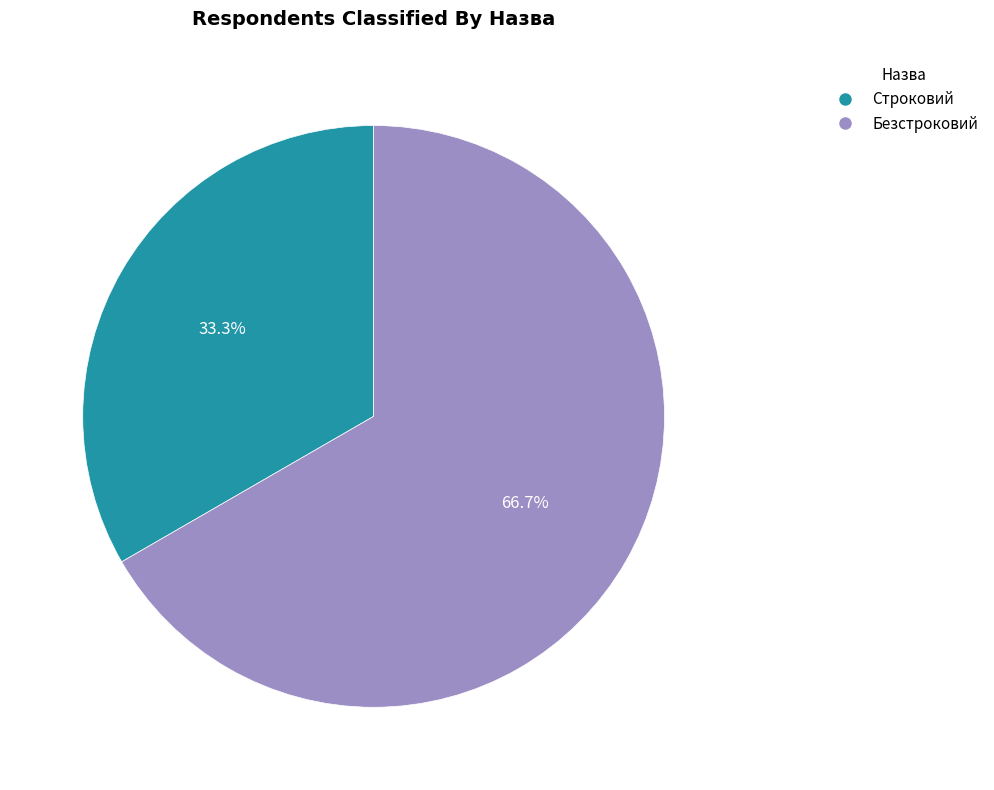

To the nearest percent, what is the average slice percentage?

50%